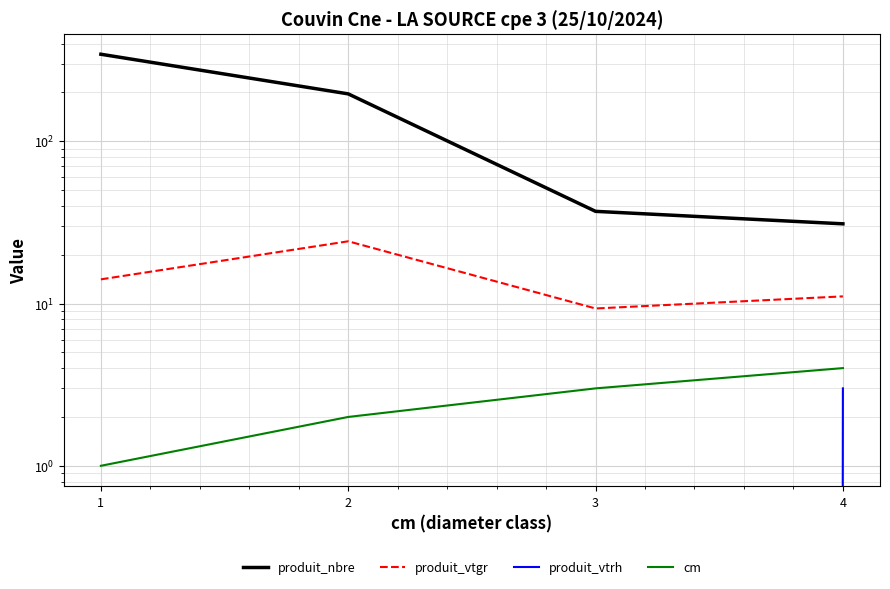

Reading left to right, transcribe all the data shown in this chart.

produit_nbre: 1=344.0	2=196.0	3=37.0	4=31.0
produit_vtgr: 1=14.1	2=24.2	3=9.3	4=11.1
produit_vtrh: 1=0.0	2=0.0	3=0.0	4=3.0
cm: 1=1.0	2=2.0	3=3.0	4=4.0